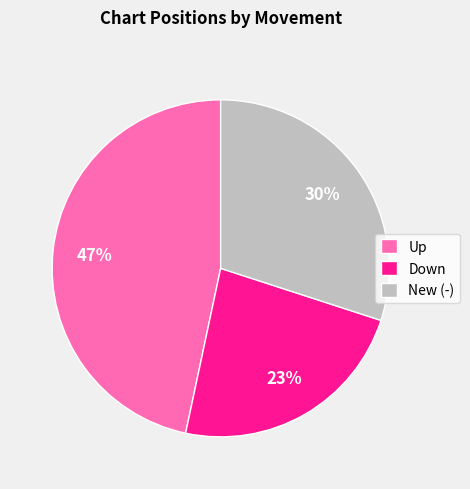

What is the ratio of the value at Down to the value at New (-)?

0.8